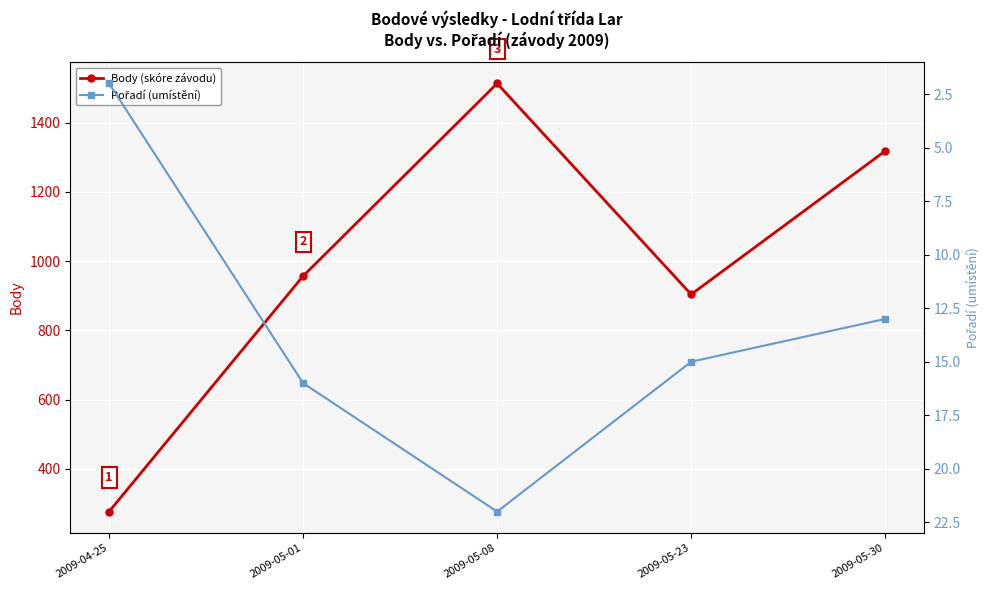

Is it true that Pořadí (umístění) equals 34 at 2009-05-08?

False